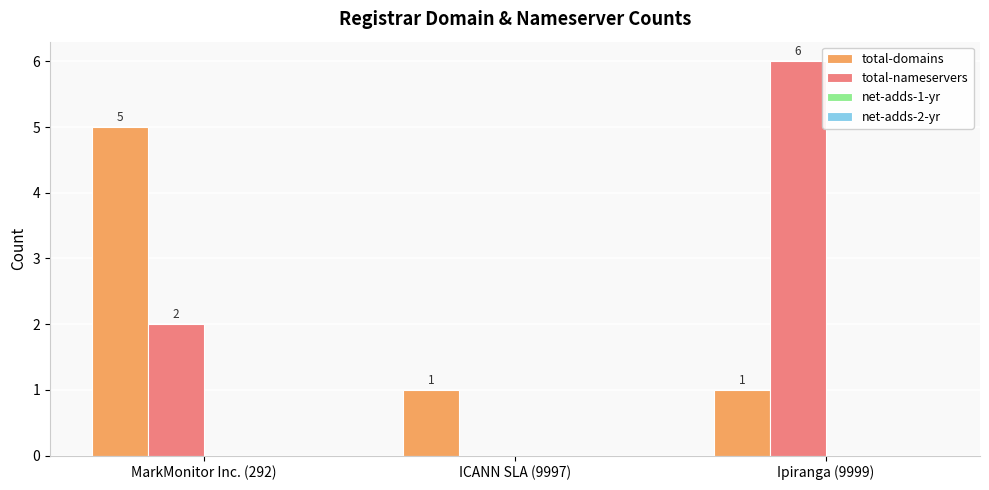

Does the chart contain stacked bars?

No